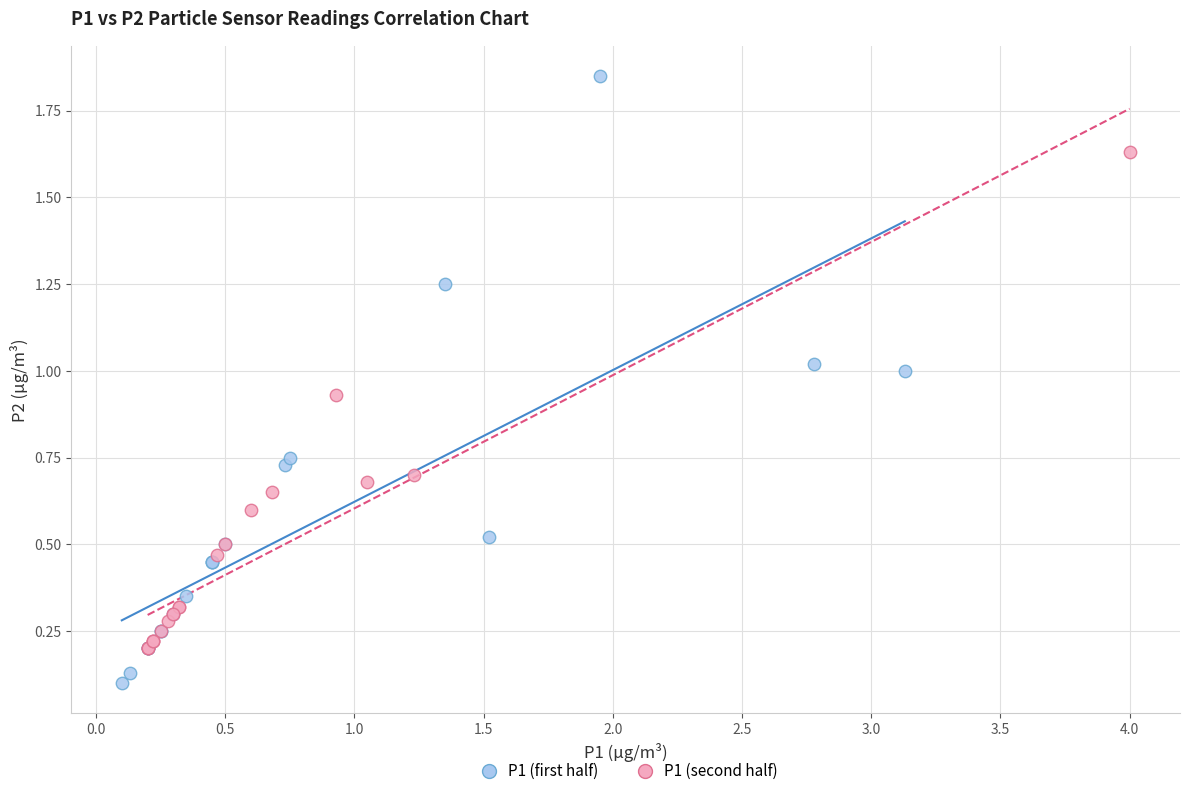

Which series has the widest spread of Y values?

P1 (first half)